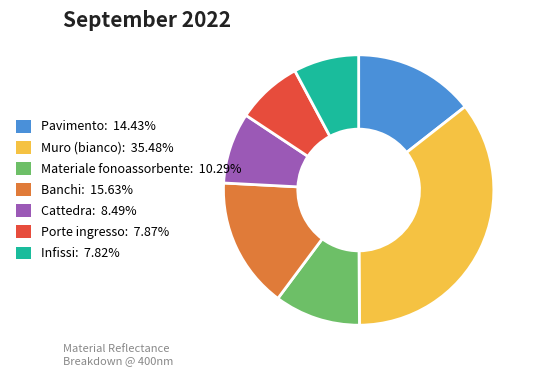

Combined, do Cattedra: 8.49% and Infissi: 7.82% account for over 50%?

No